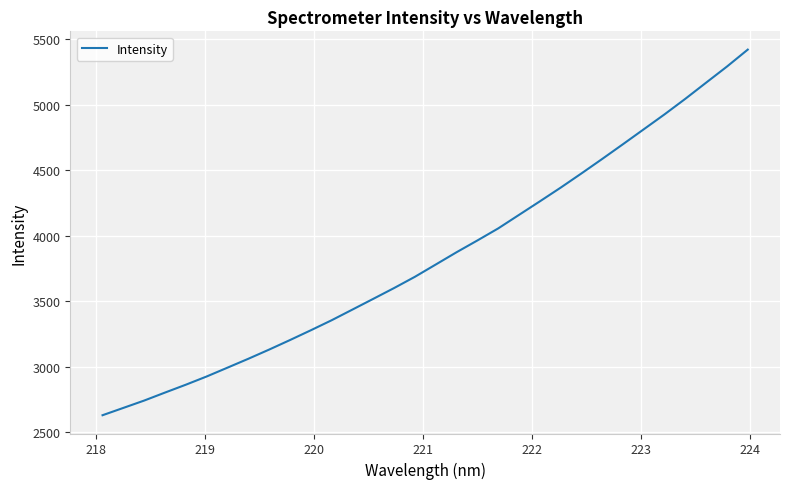

How many lines are shown in the chart?

1